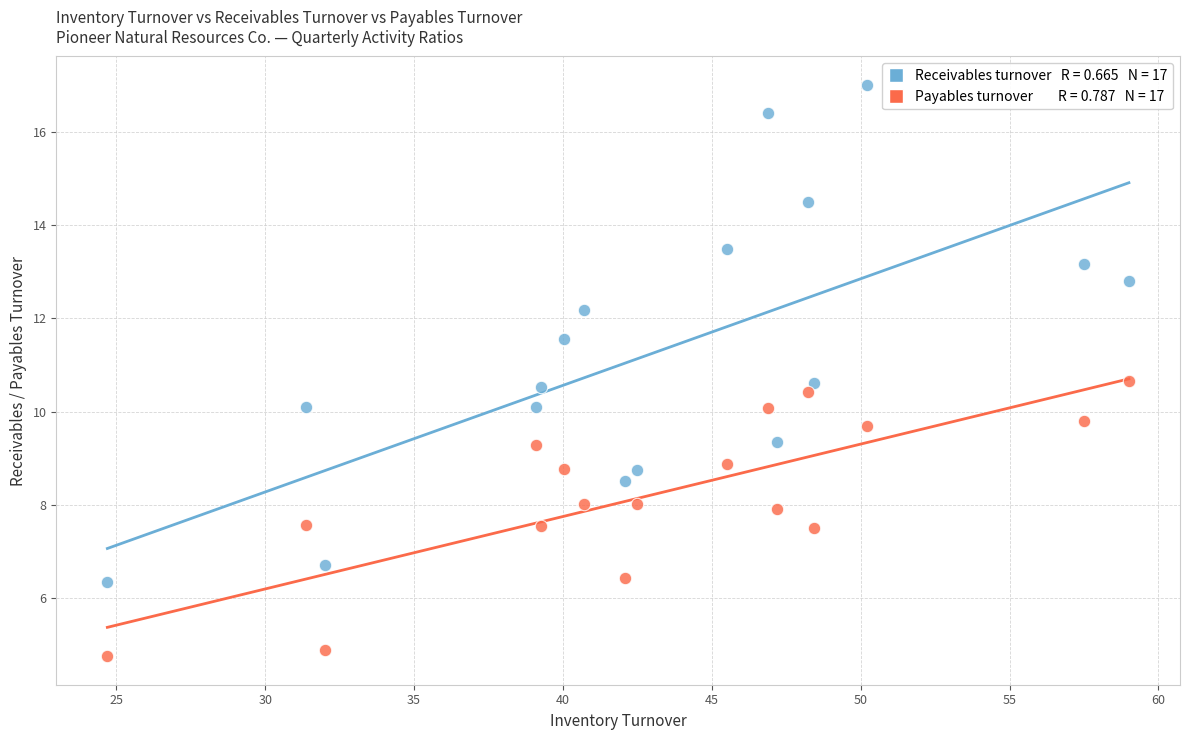

Across all data points, what is the range of X values (max minus min)?

34.3